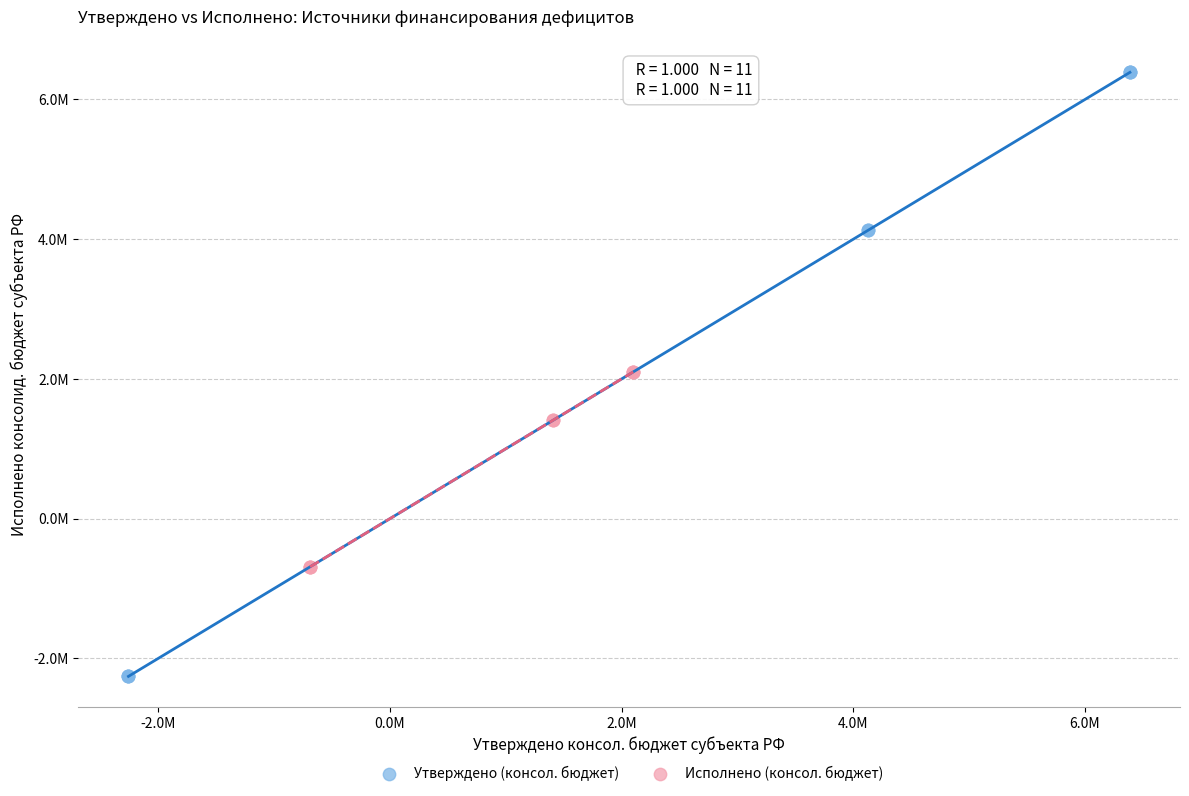

What are all the series names shown in the legend?

Утверждено (консол. бюджет), Исполнено (консол. бюджет)